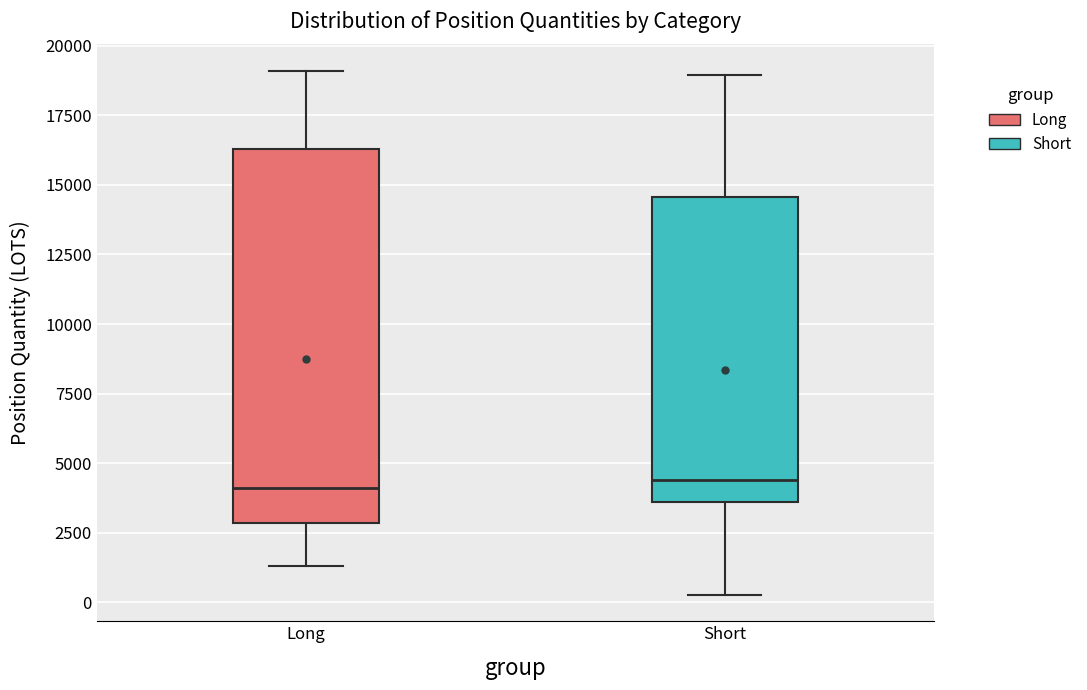

Where does the lower whisker of the box for Long end on the y-axis? The values are not printed on the chart, so give them approximately, as read against the axis.

1500